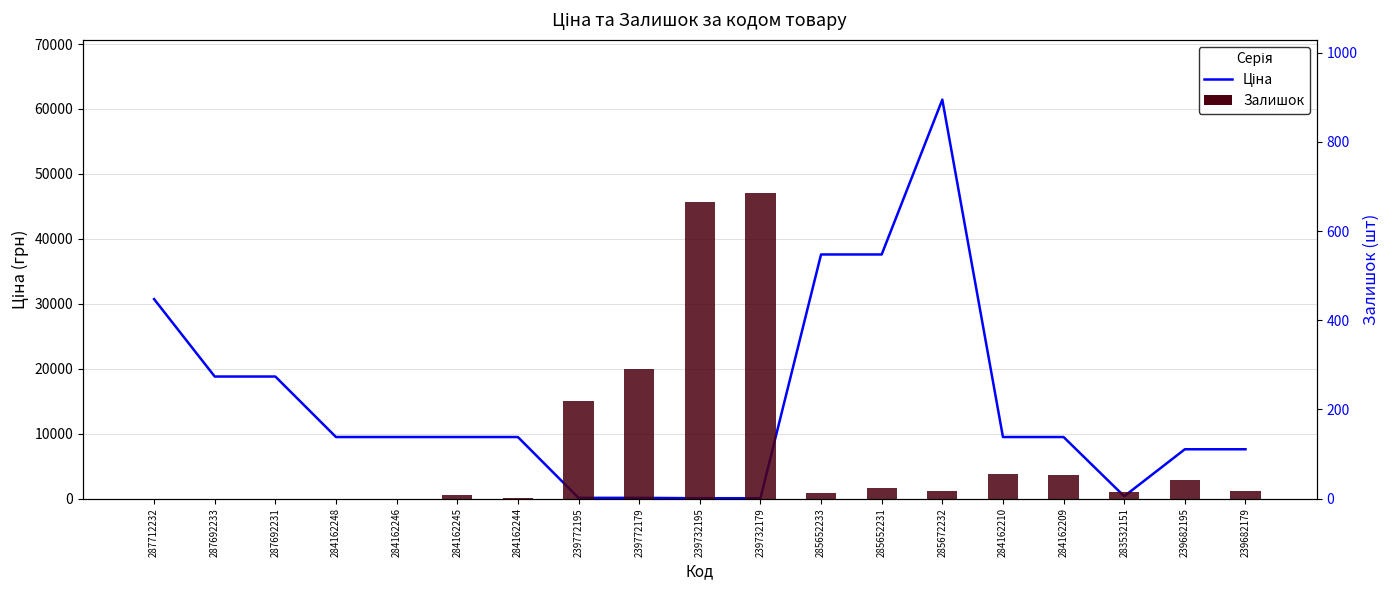

What is the label of the 3rd bar from the left?

287692231